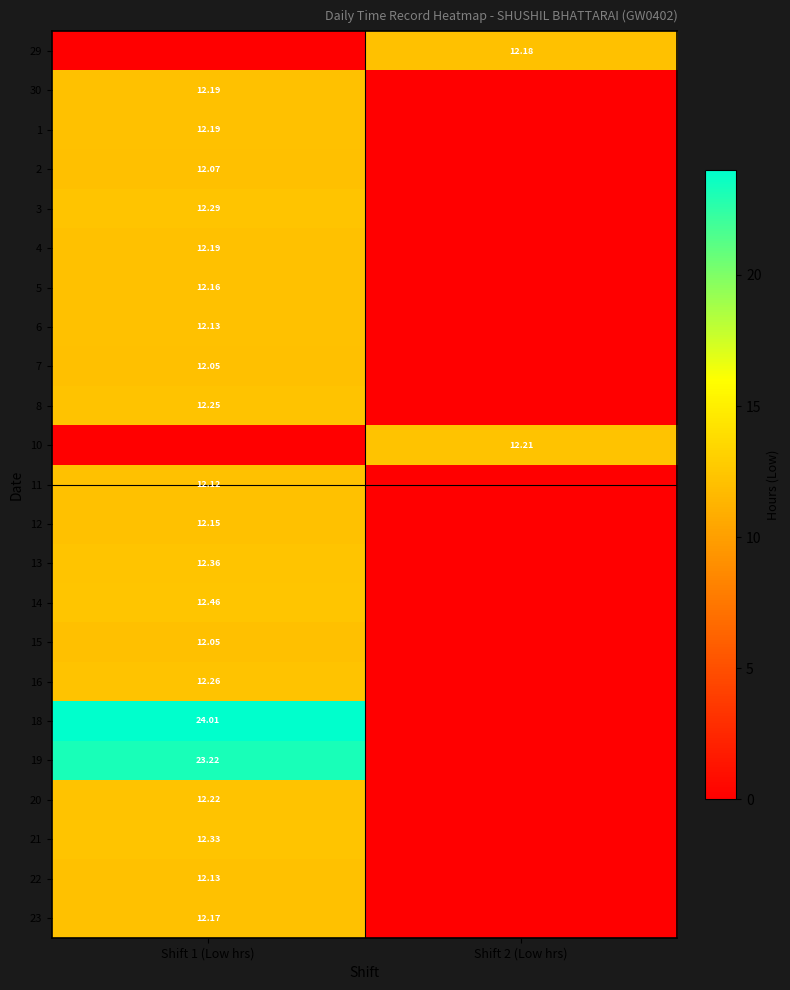

Rank the series at Shift 1 (Low hrs) from lowest to highest value.

29, 10, 7, 15, 2, 11, 6, 22, 12, 5, 23, 30, 1, 4, 20, 8, 16, 3, 21, 13, 14, 19, 18